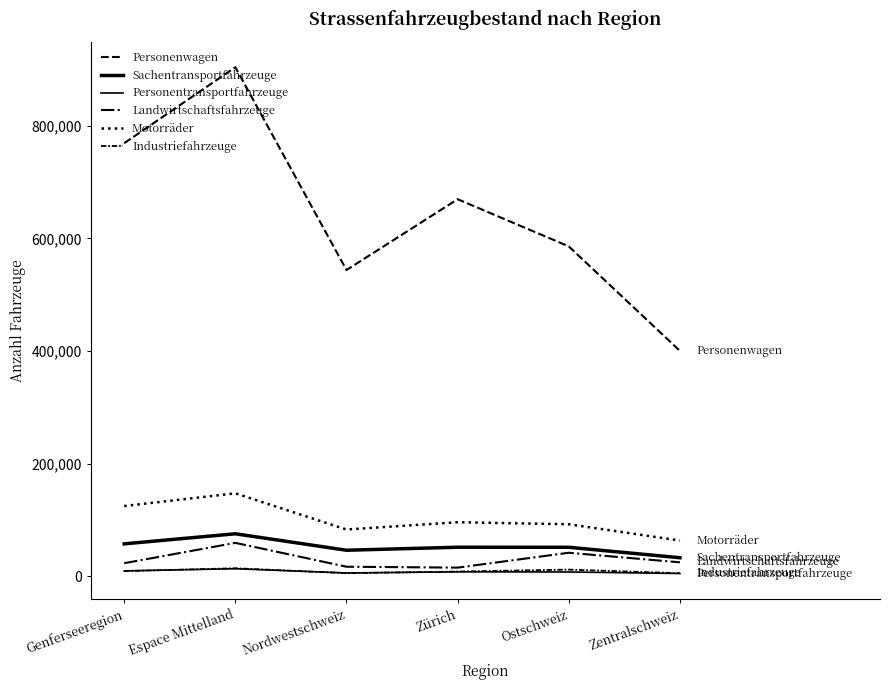

The Personenwagen series shows 543696 at Nordwestschweiz. True or false?

True